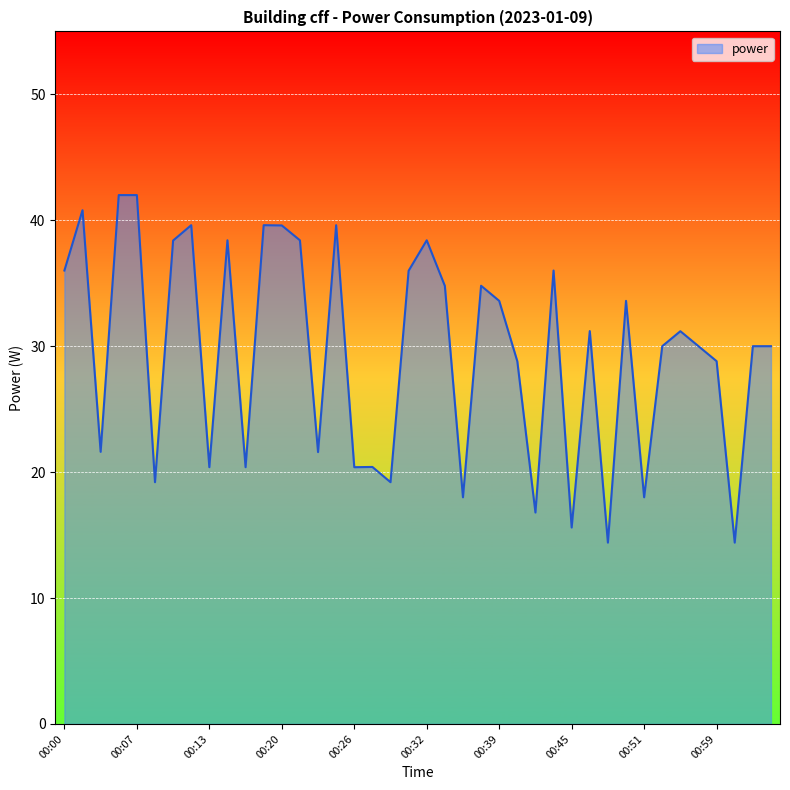

What is the average value?

29.6